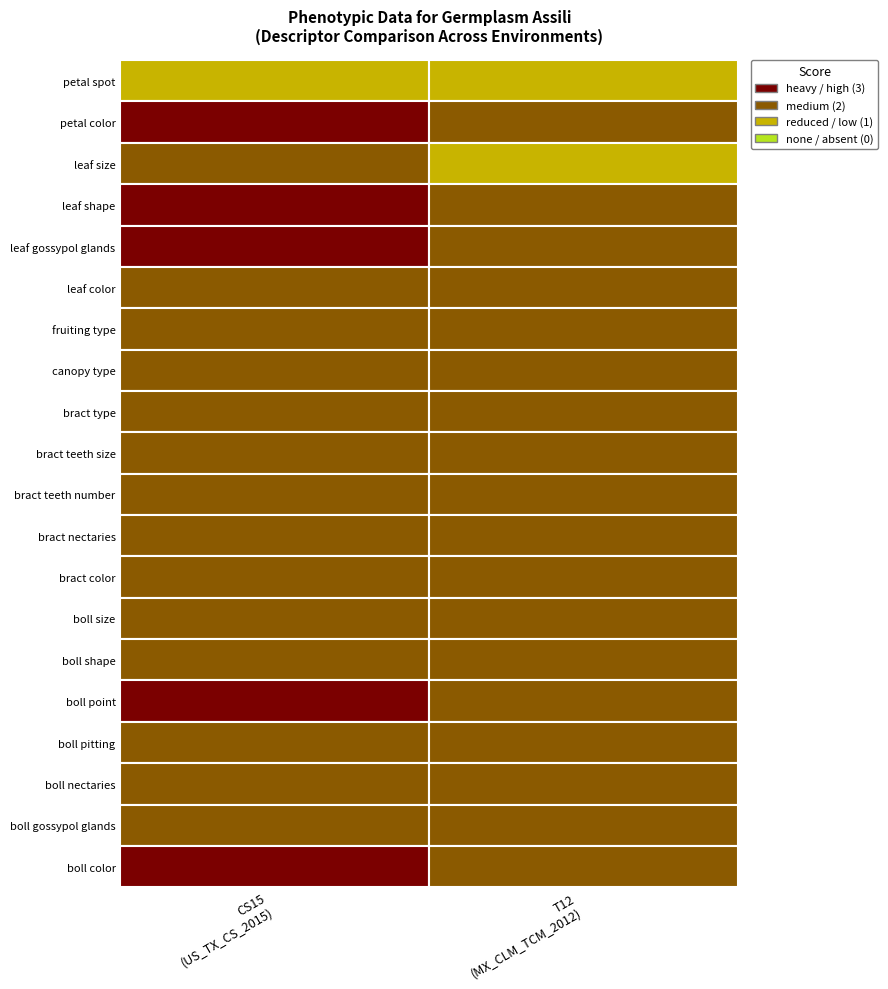

What is the approximate value of boll shape at CS15 (US_TX_CS_2015)?

2